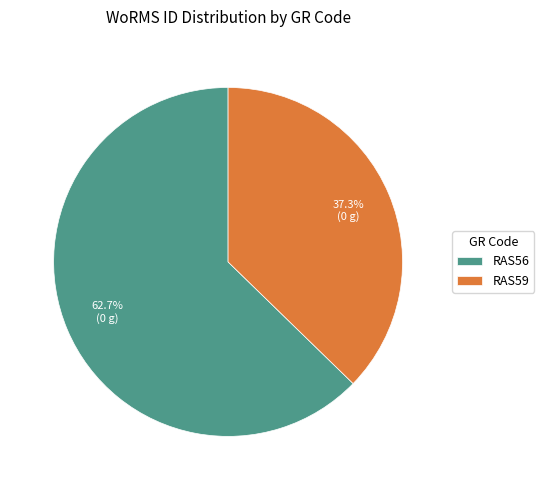

Between RAS59 and RAS56, which is larger?

RAS56